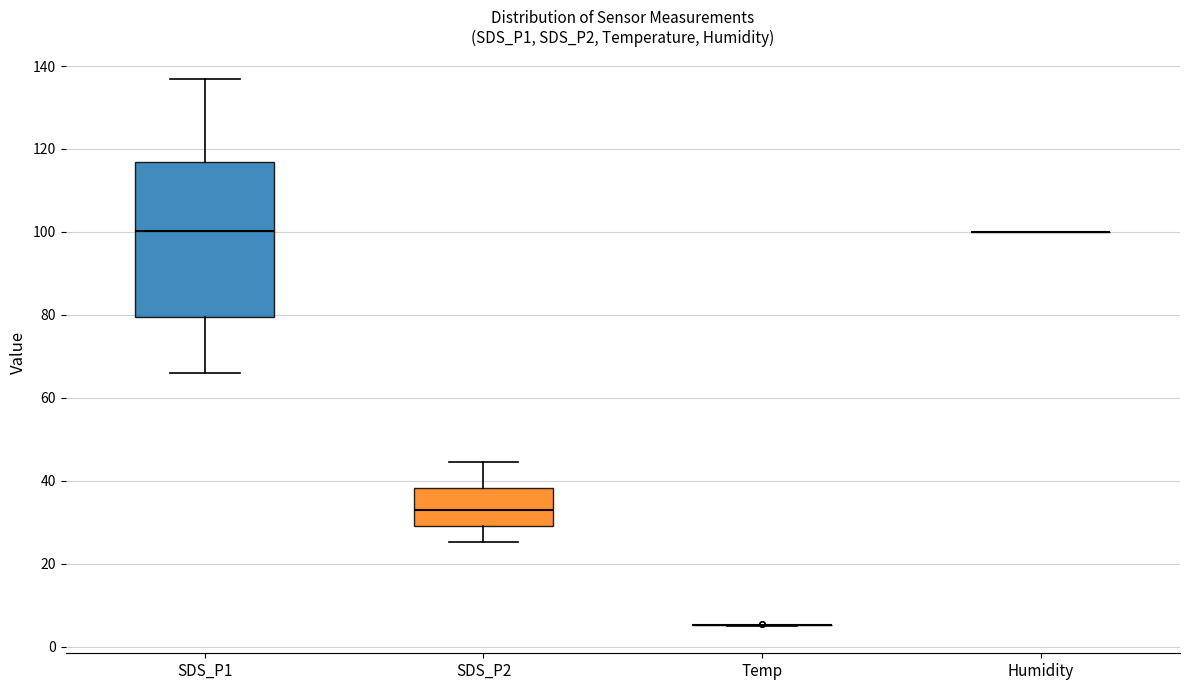

Where does the median line of the box for SDS_P2 sit on the y-axis? The values are not printed on the chart, so give them approximately, as read against the axis.

32